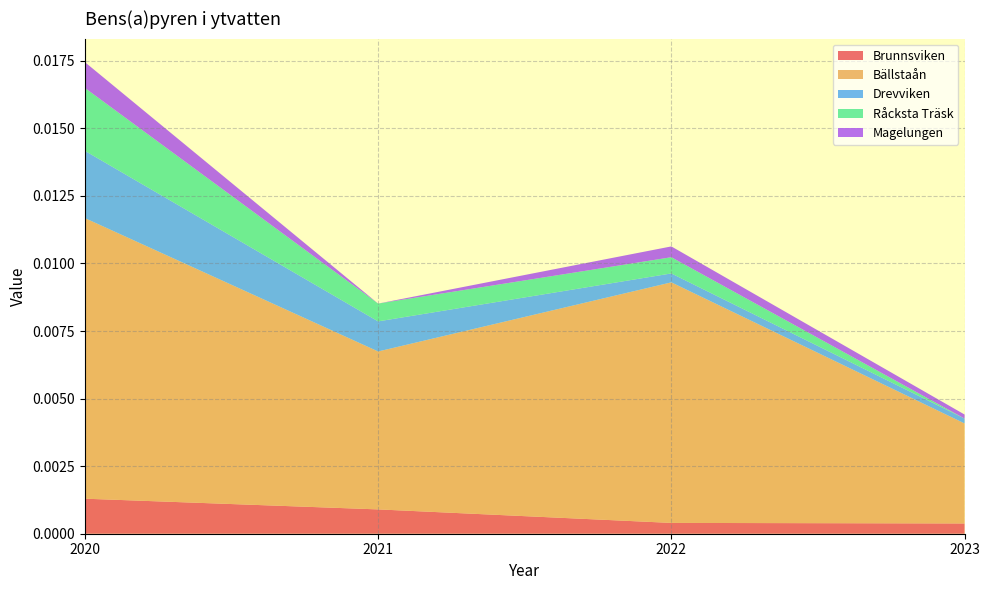

At which category is the sum across all series the highest?

2020